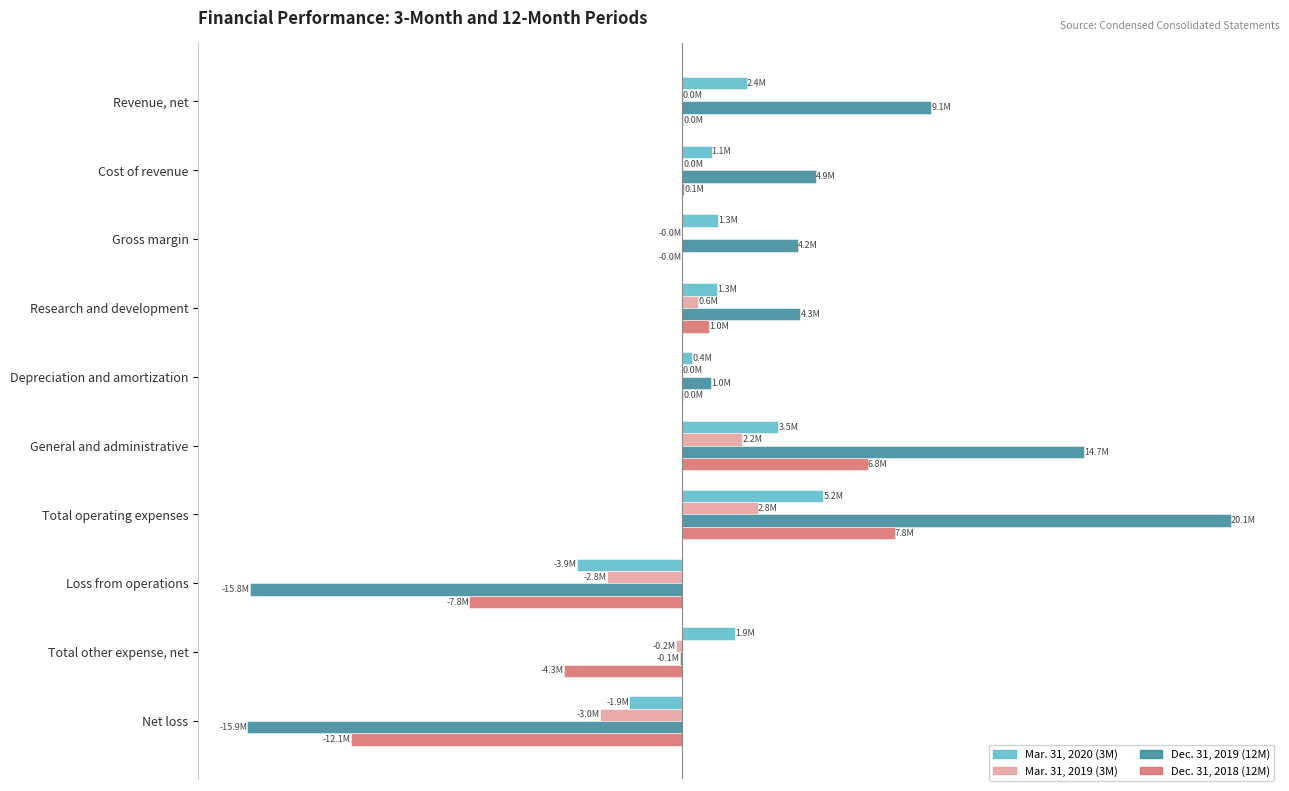

What are all the series names shown in the legend?

Mar. 31, 2020 (3M), Mar. 31, 2019 (3M), Dec. 31, 2019 (12M), Dec. 31, 2018 (12M)